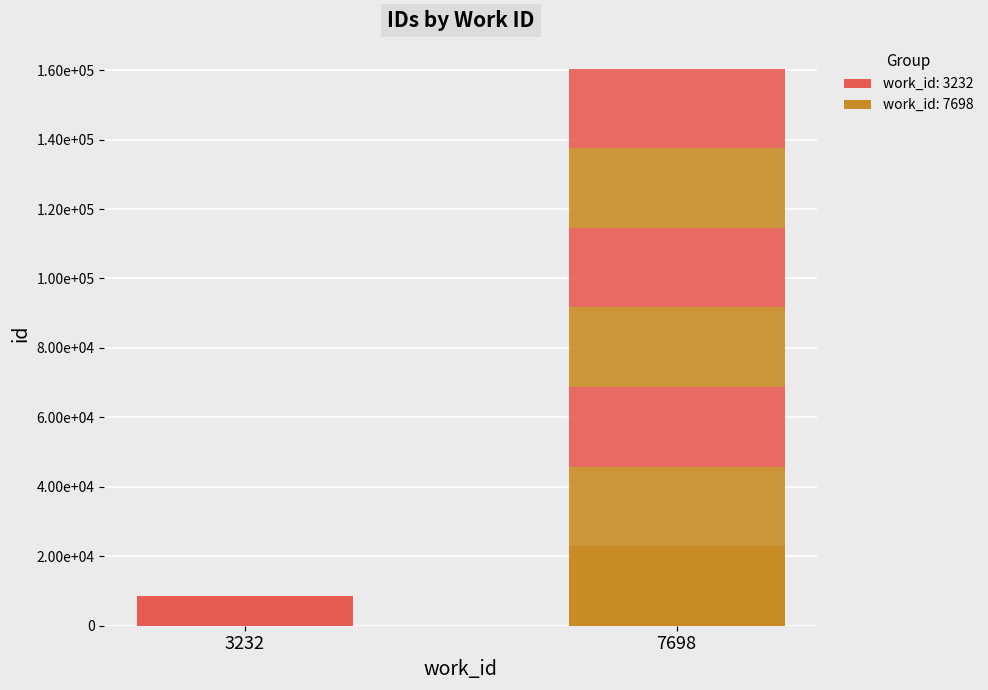

How many bars are there in total?

8